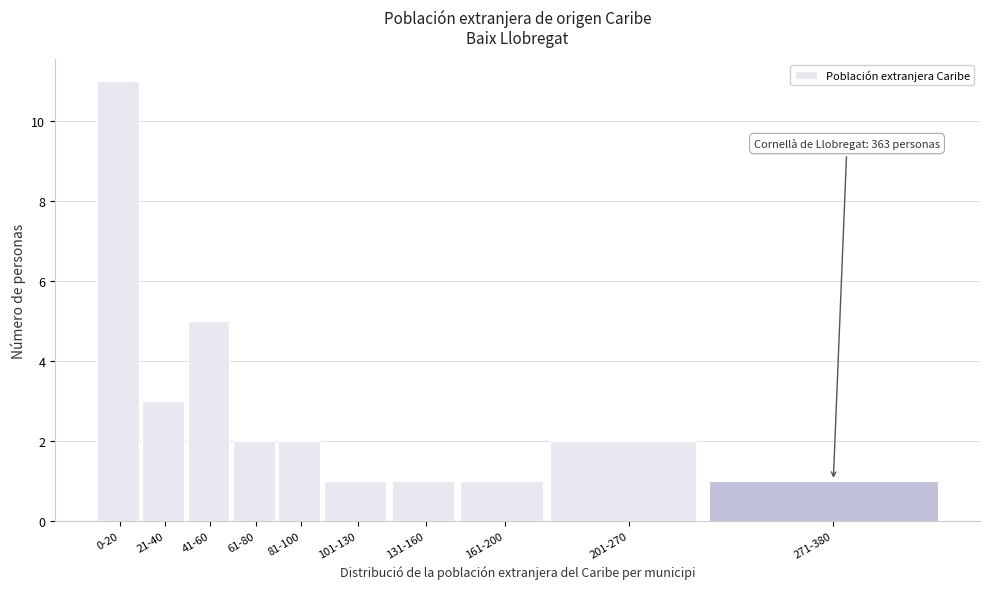

Reading left to right, list all the values displayed in this chart.

0-20=11	21-40=3	41-60=5	61-80=2	81-100=2	101-130=1	131-160=1	161-200=1	201-270=2	271-380=1